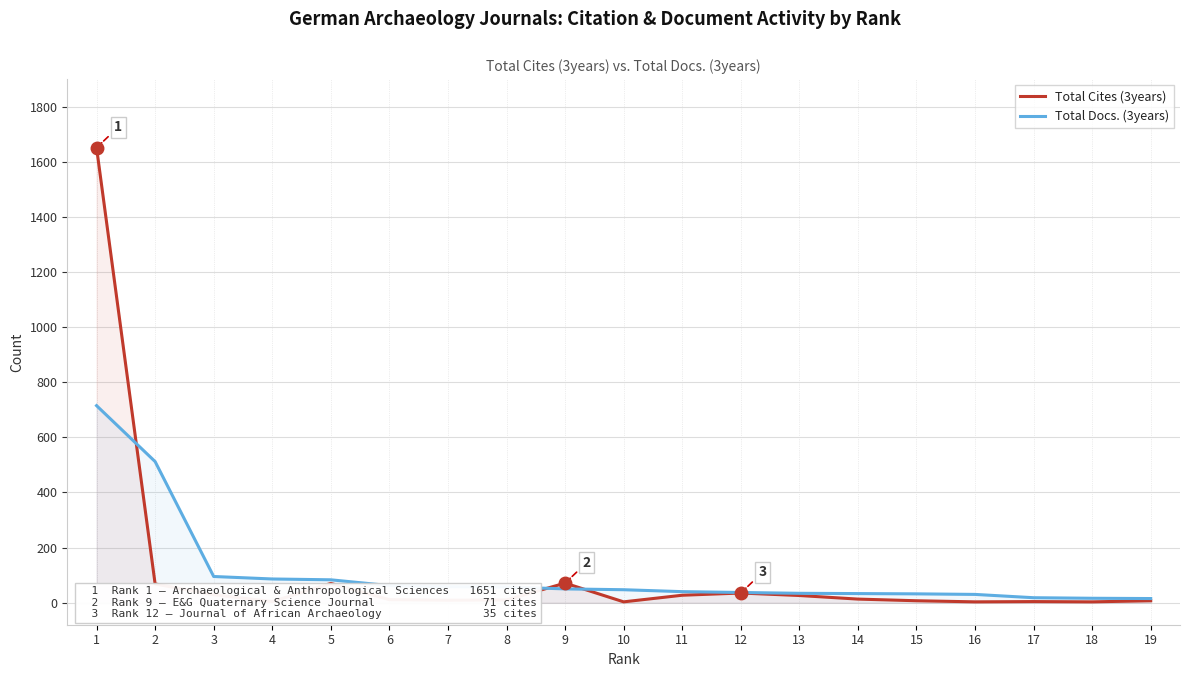

What is the value of the Total Docs. (3years) point at the 6th from the left?

62